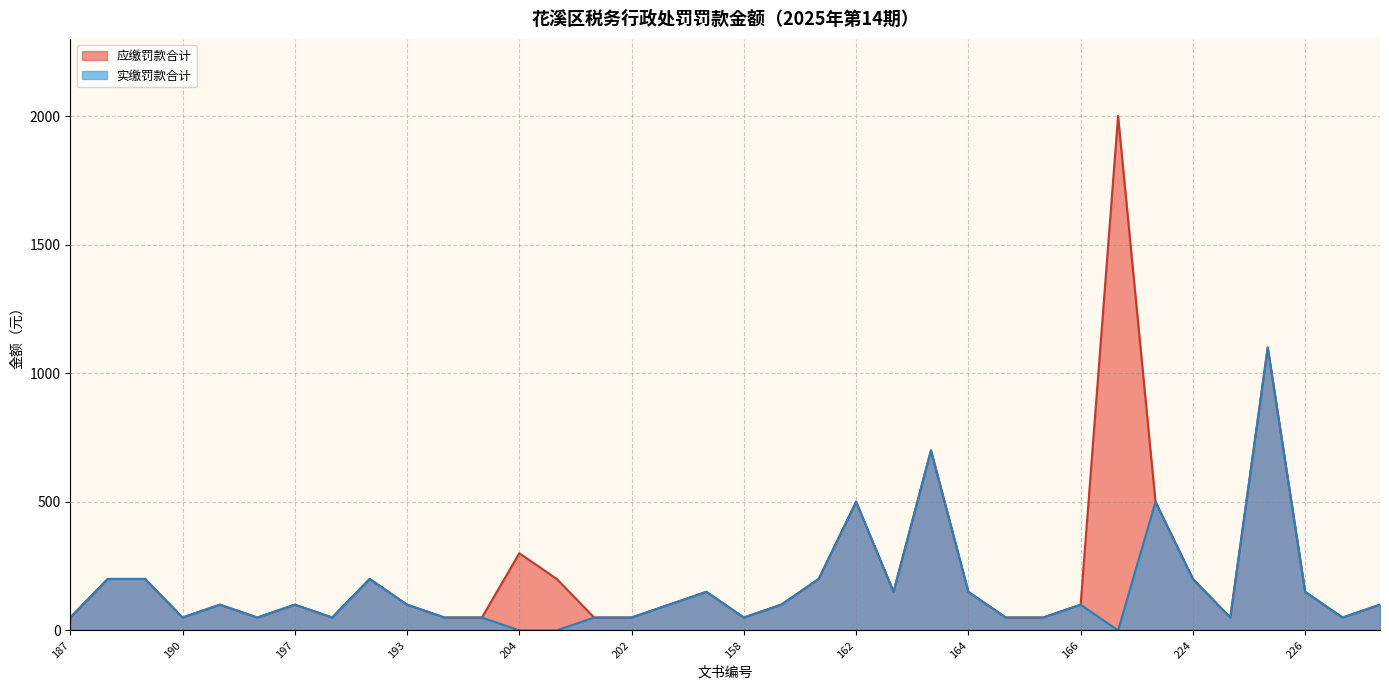

At which category is the sum across all series the highest?

227